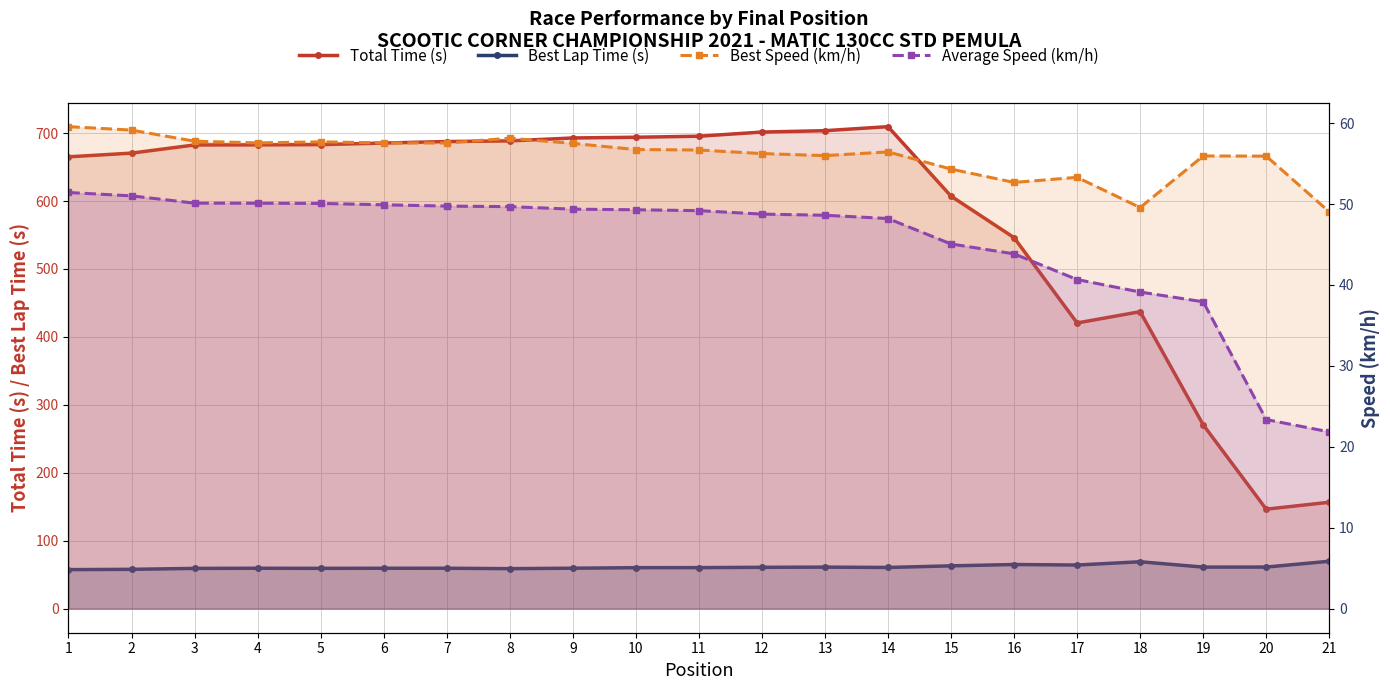

Between 16 and 1, which is larger?

1